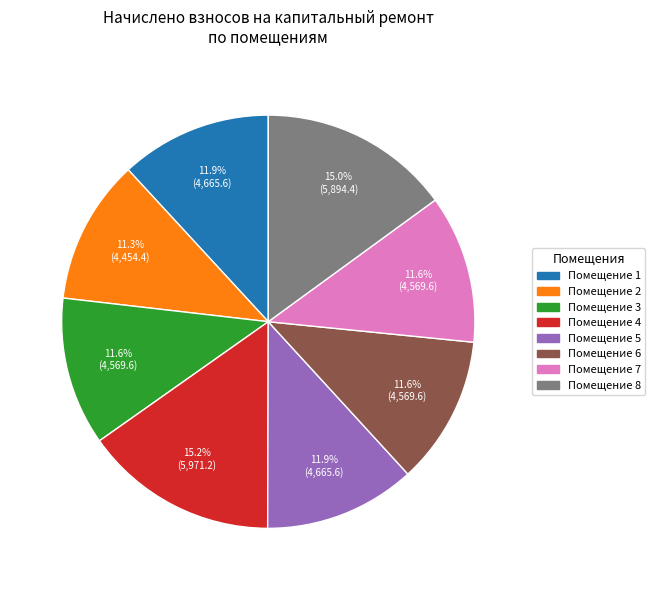

To the nearest percent, what is the difference between the largest and smallest slice percentages?

4%